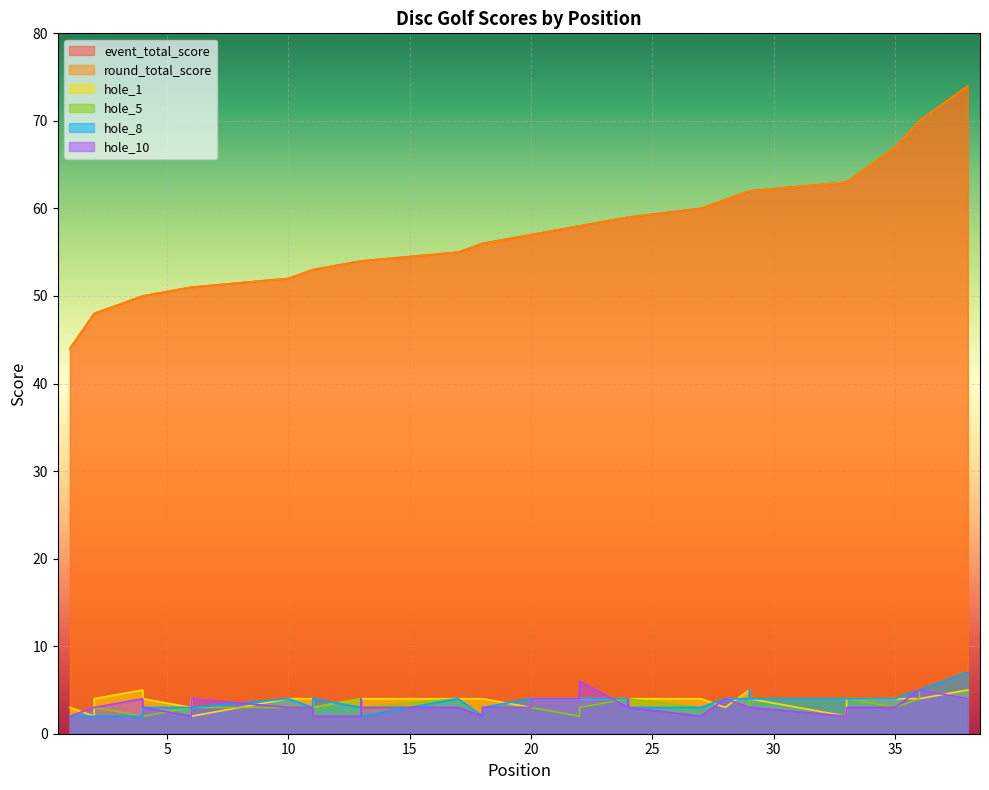

What is the difference between the maximum and minimum values in the hole_1 series?

3